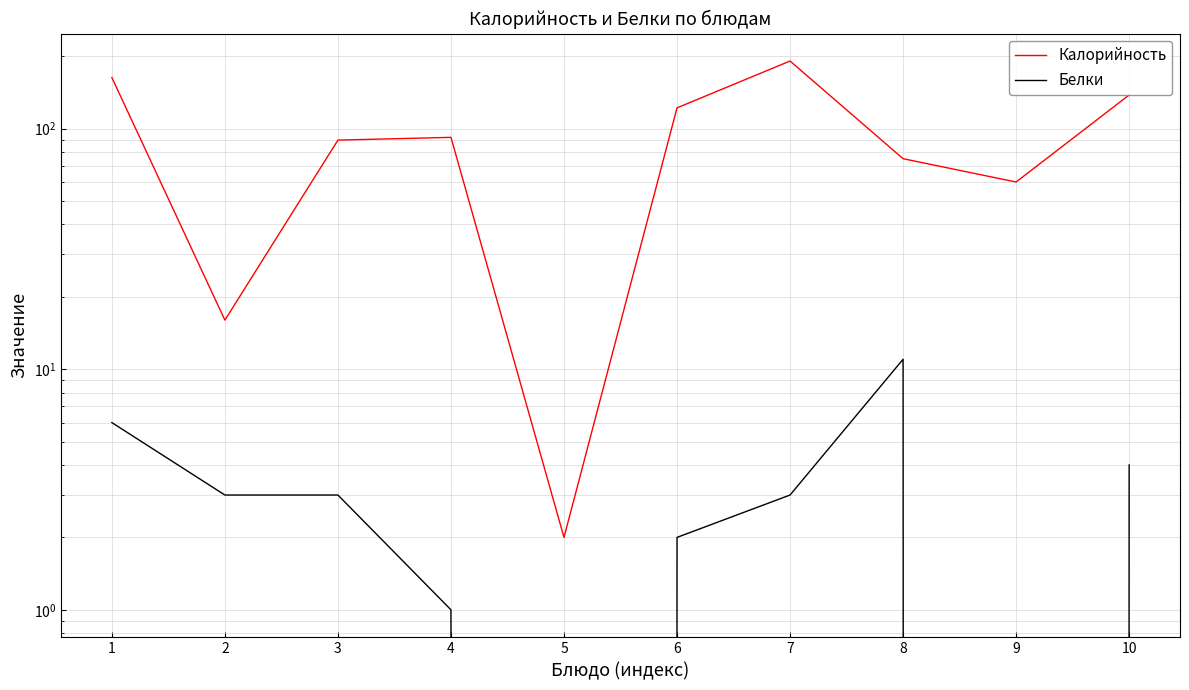

True or false: Белки and Калорийность intersect in this chart.

False